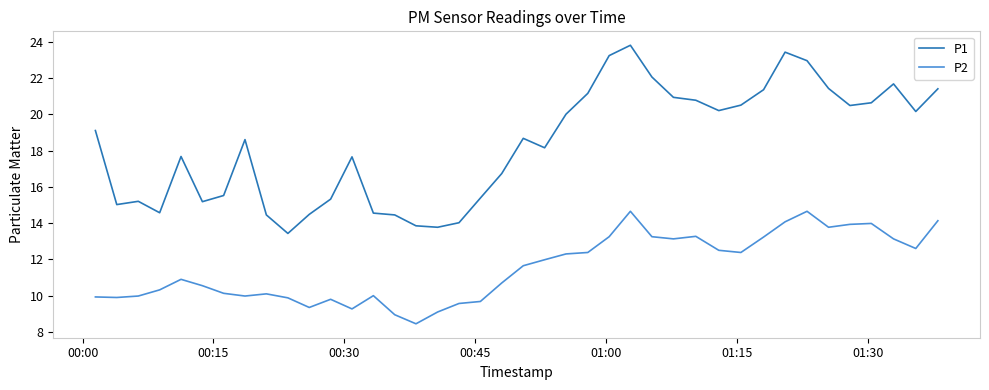

True or false: P2 and P1 intersect in this chart.

False